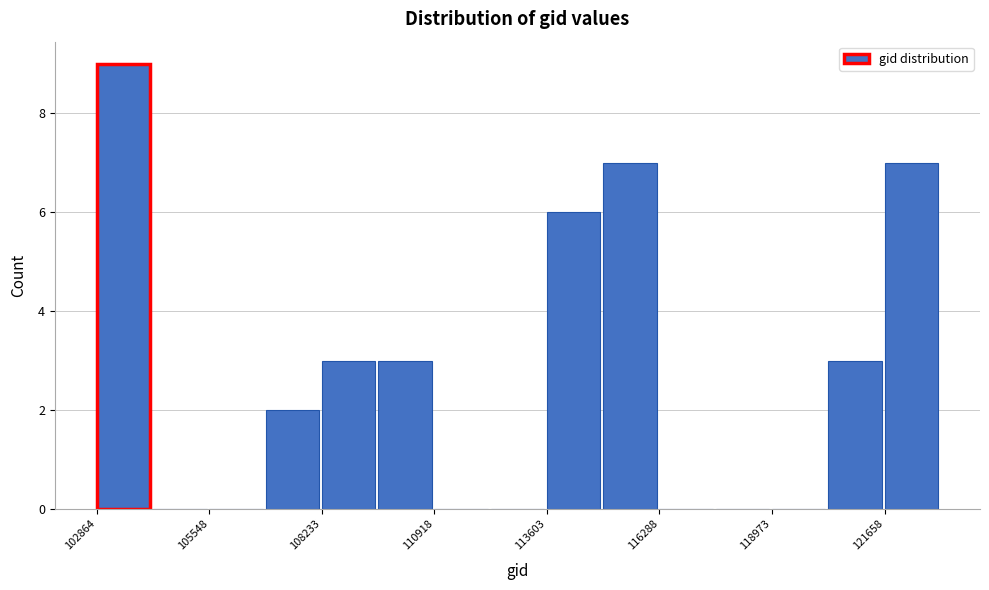

Read against the x-axis, roughly where is the centre of the tallest bar?

103500